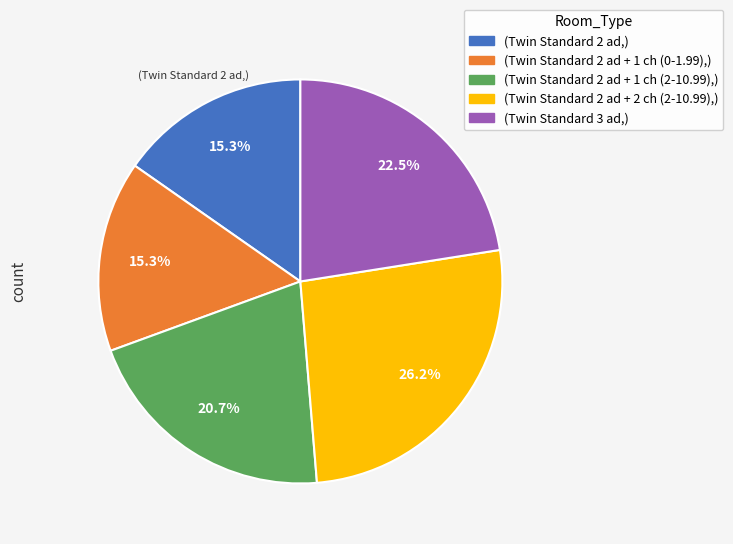

Is there any slice that represents more than half of the pie?

No